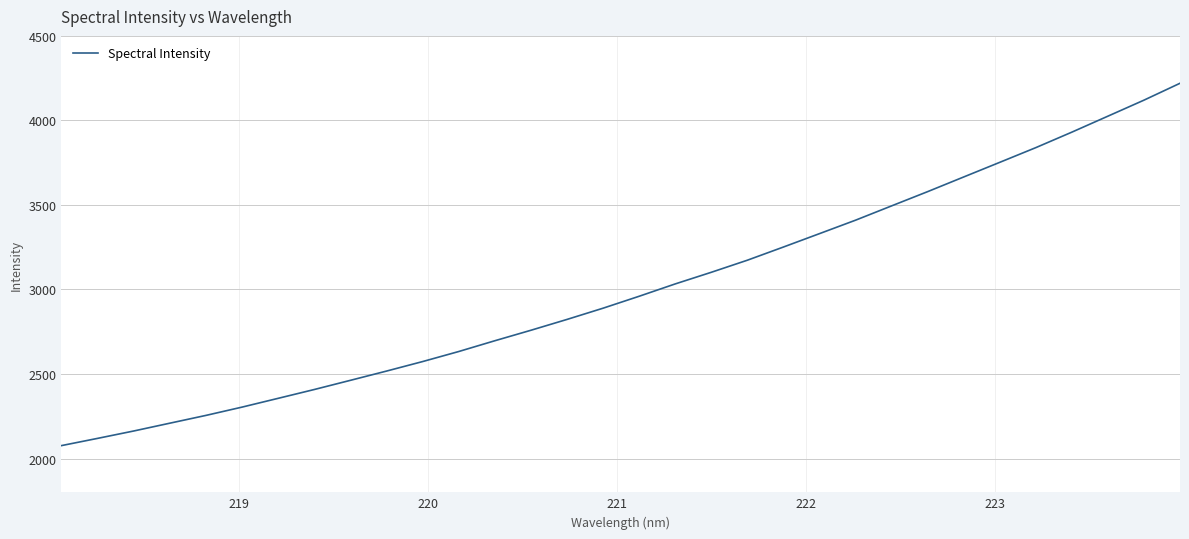

Is this an area chart (filled region under the line)?

No